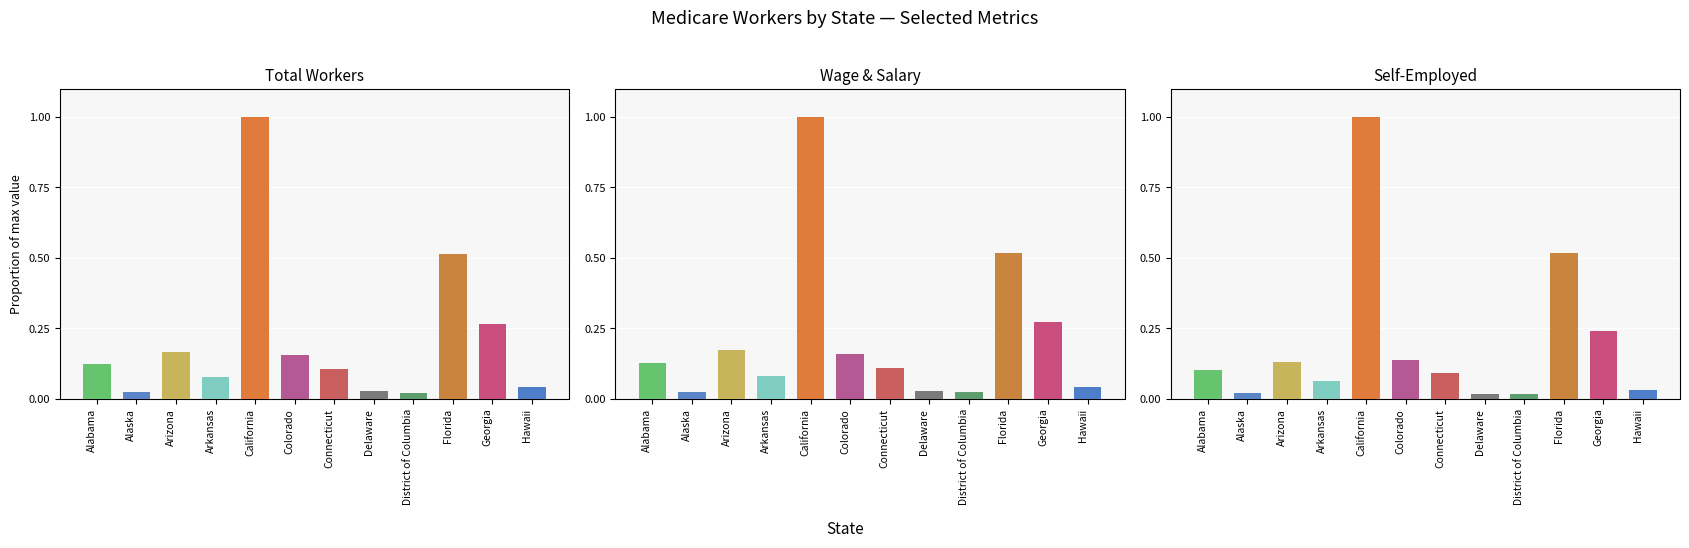

At how many categories does at least one series exceed 0?

12